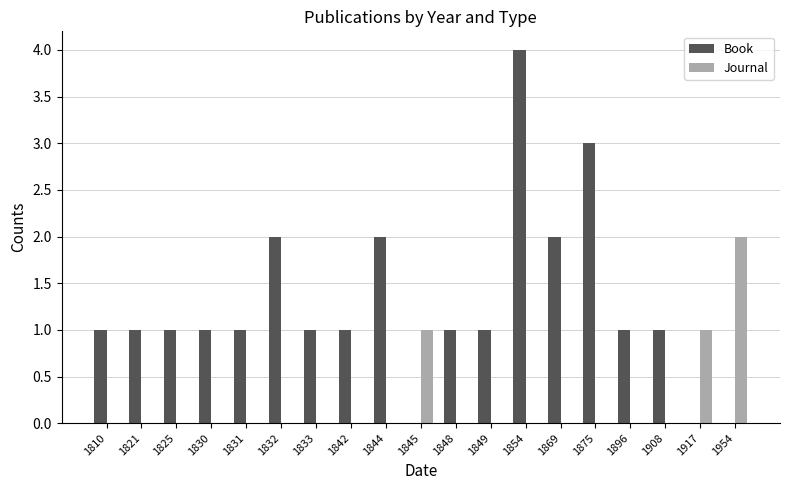

Which category has the highest value in the Book series?

1854